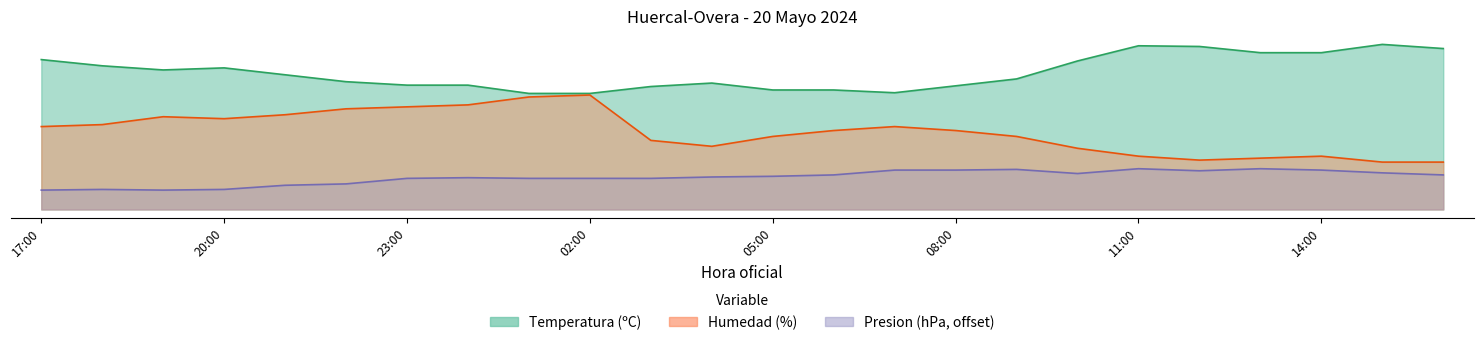

Which series has the largest total across all categories?

Temperatura (ºC)